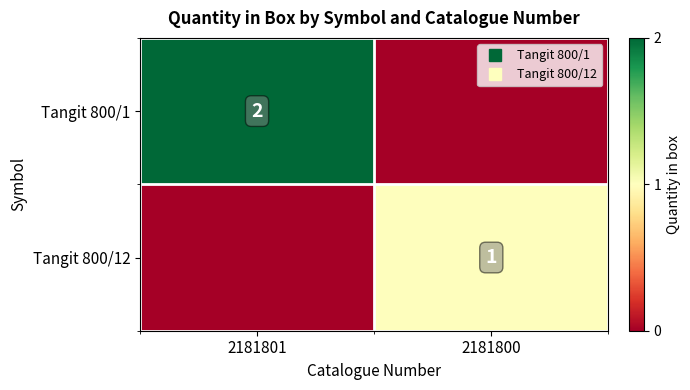

What is the difference between the maximum and minimum values in the Tangit 800/1 series?

2